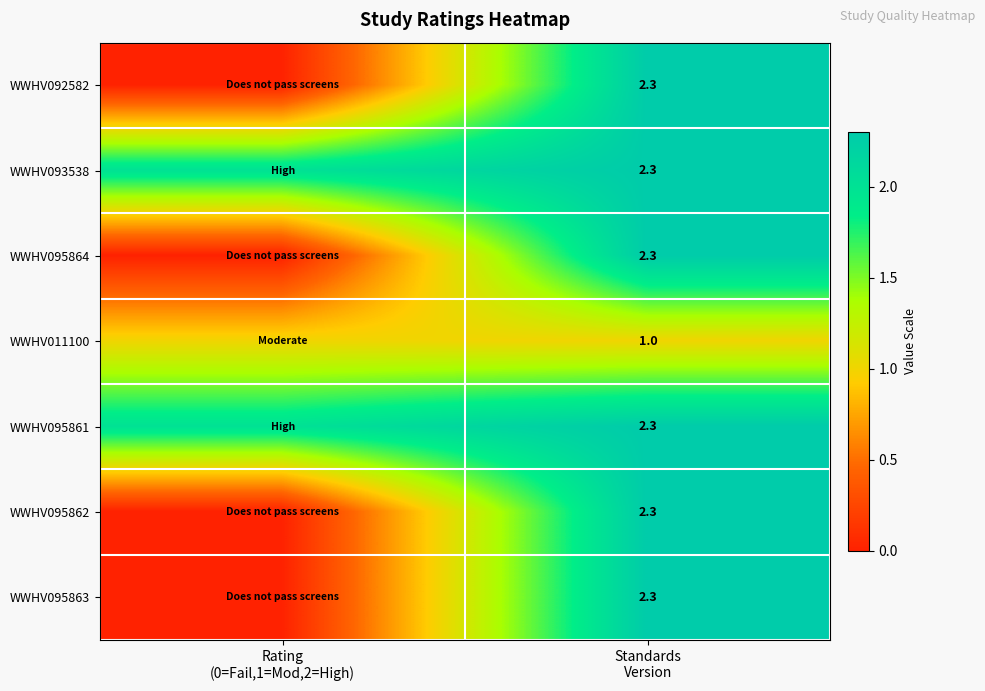

At which label does WWHV095861 reach its minimum?

Rating (0=Fail,1=Mod,2=High)